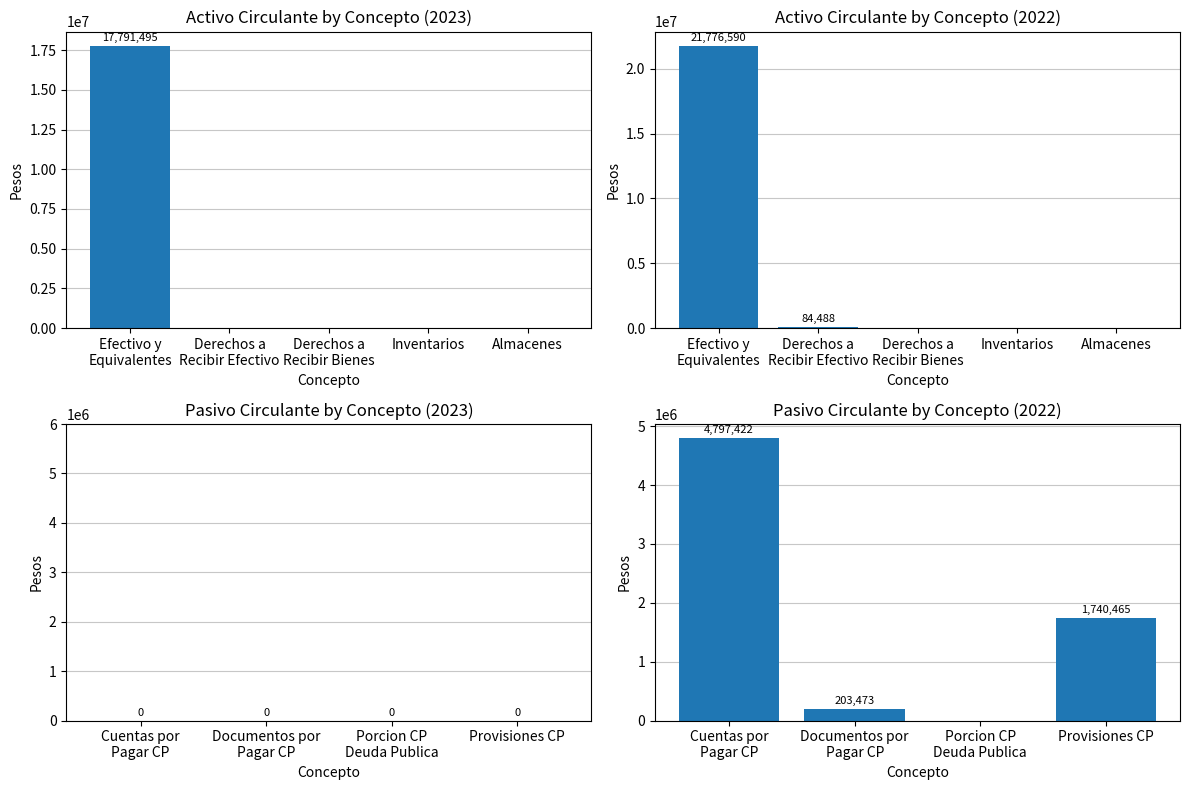

At how many categories does at least one series exceed 12362041?

1